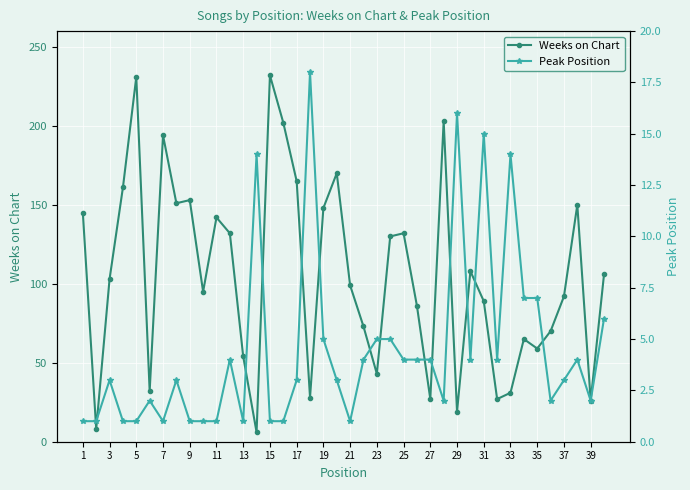

Which series has the largest total across all categories?

Weeks on Chart